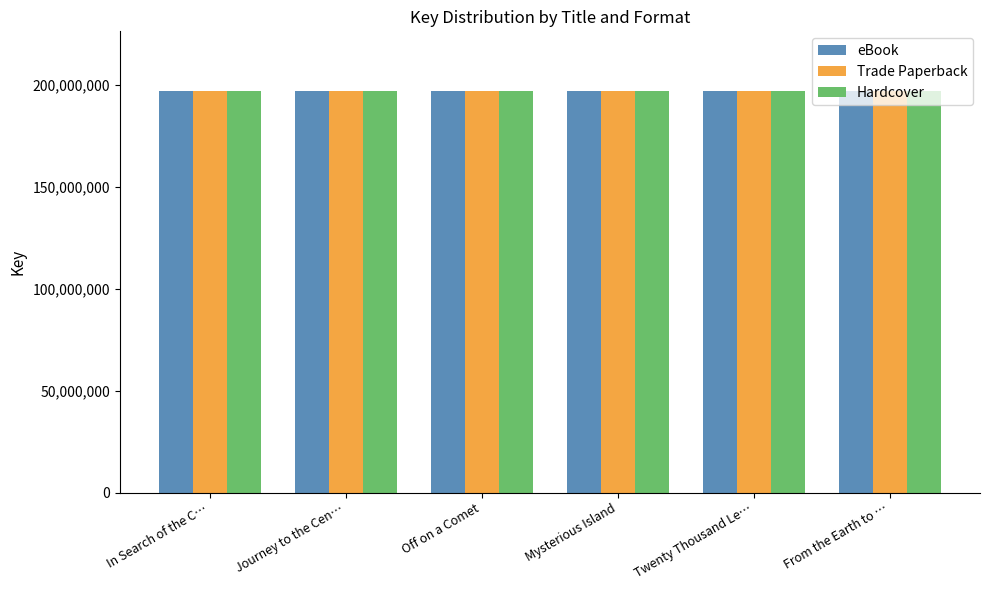

What is the value of the Trade Paperback bar at the 2nd from the left?

196617933